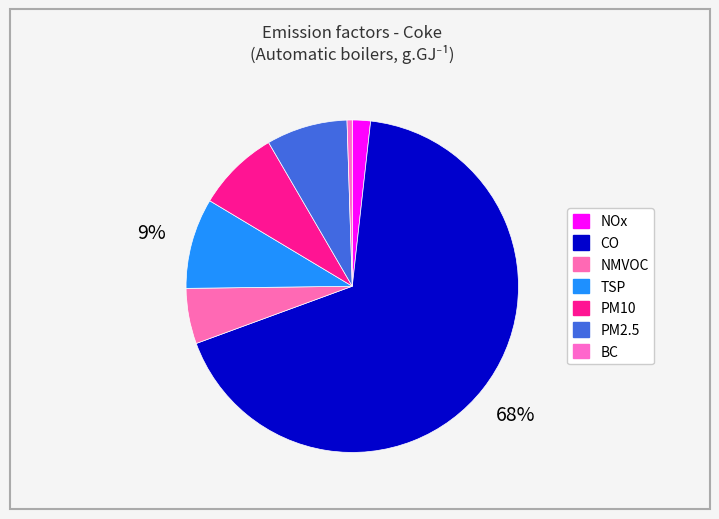

Which category has the smallest portion of the pie?

BC